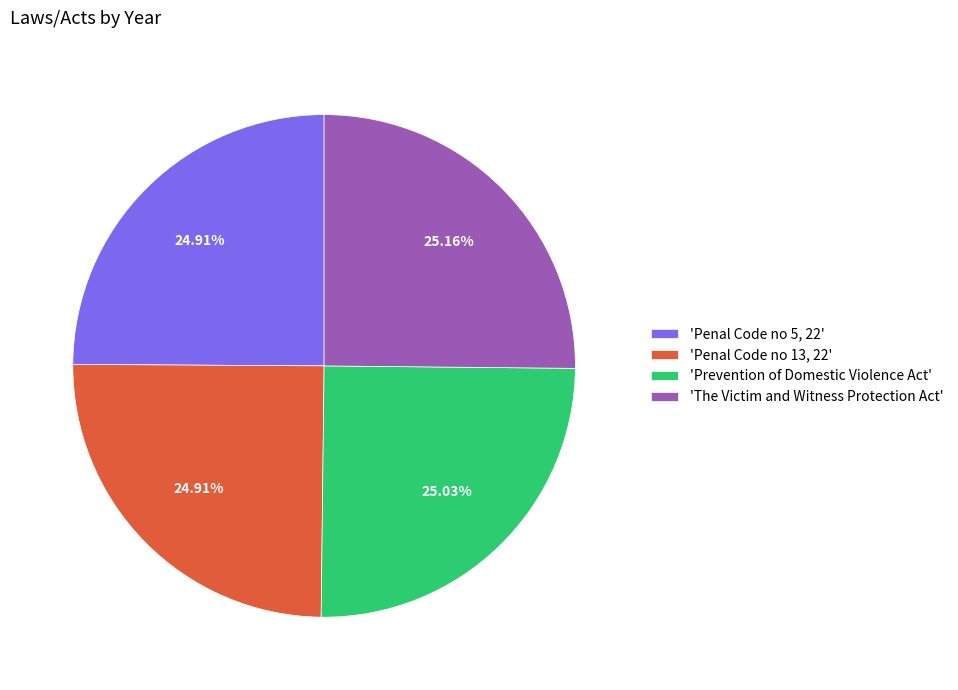

Combined, do 'The Victim and Witness Protection Act' and 'Penal Code no 5, 22' account for over 50%?

Yes